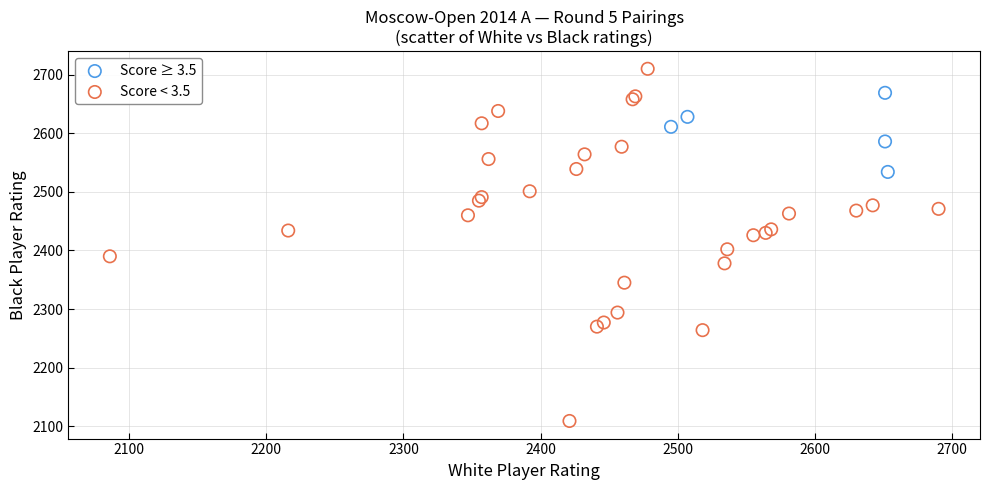

Which series contains the highest Y value?

Score < 3.5